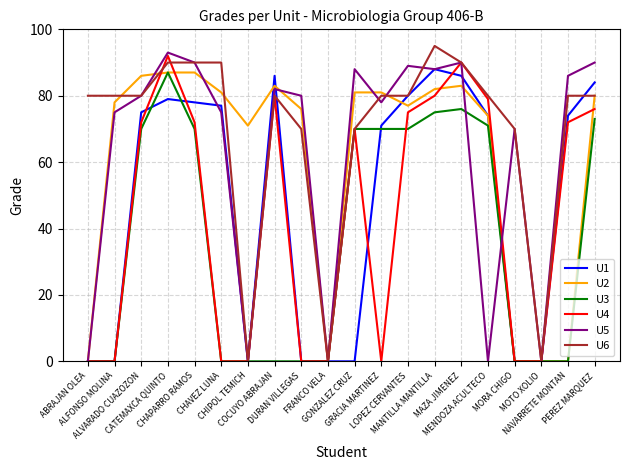

Count the number of data series in this chart.

6